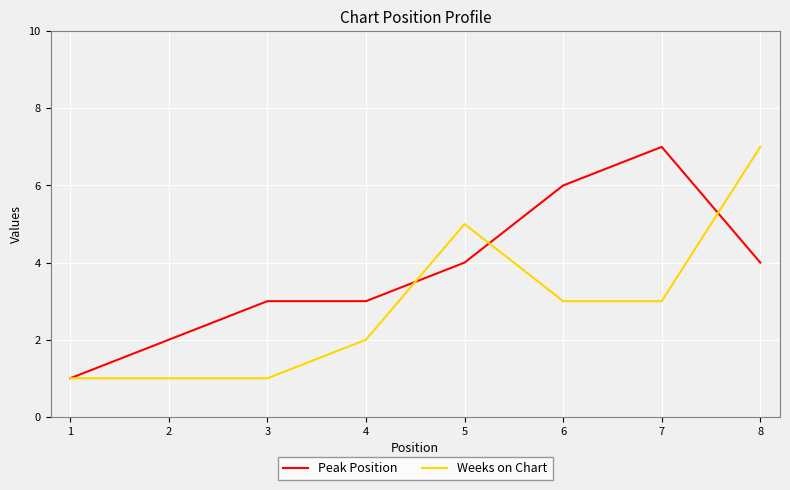

At 6, list the series in order from largest to smallest.

Peak Position, Weeks on Chart